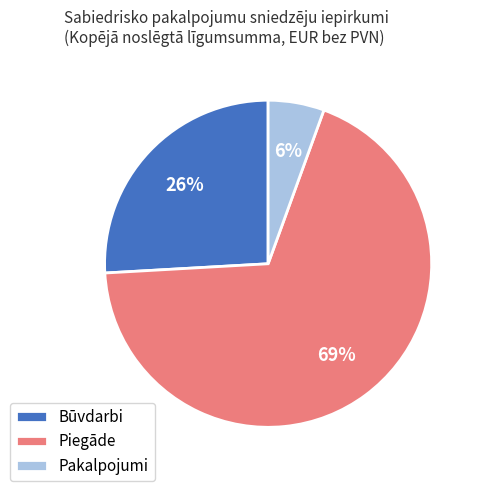

What percentage is the Būvdarbi slice, to the nearest percent?

26%